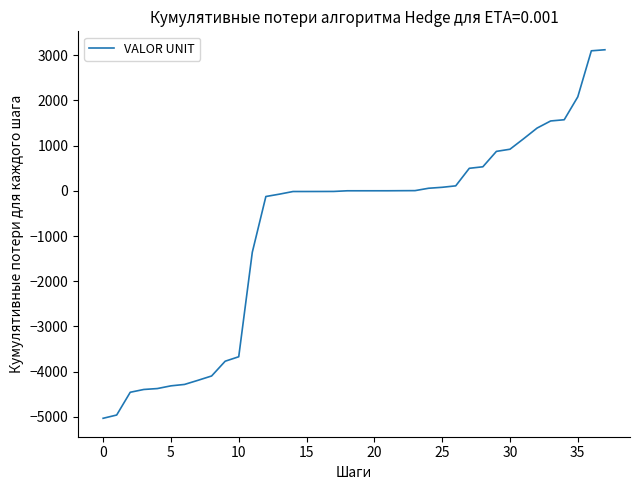

What is the difference between the maximum and minimum values?

8149.2